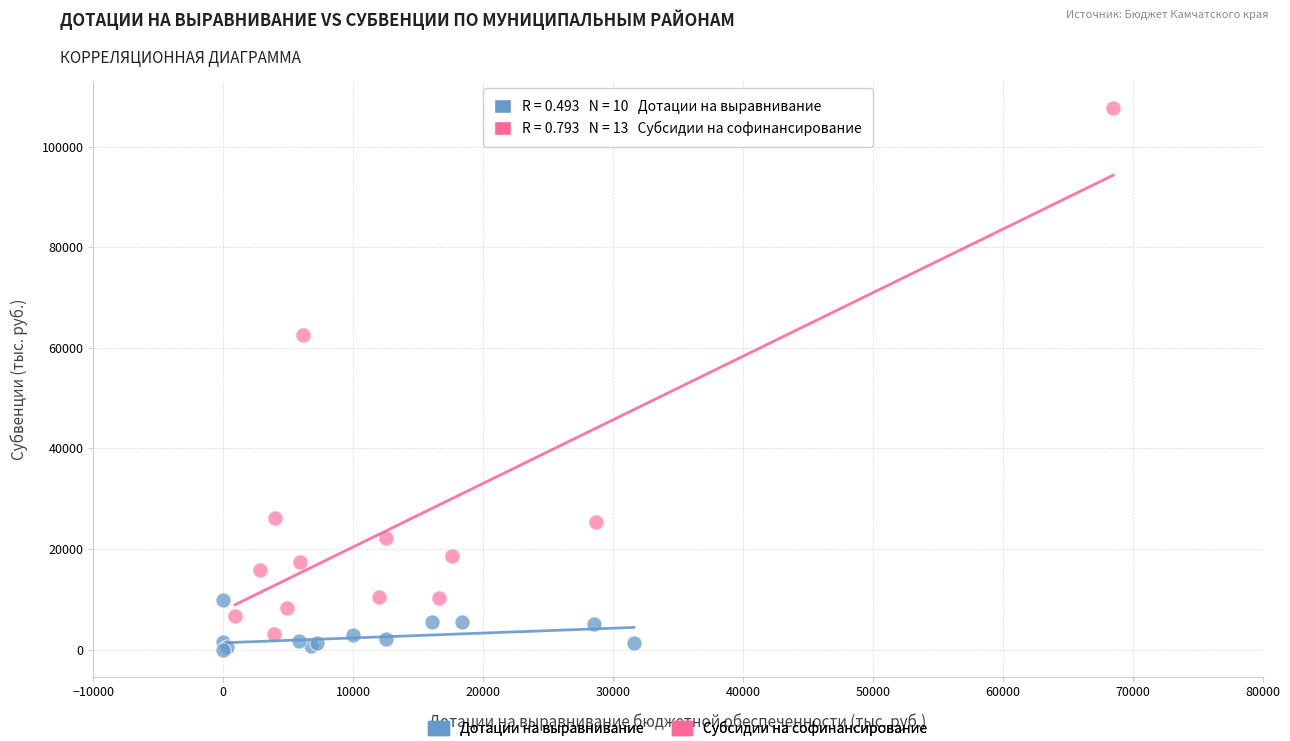

Which series contains the highest Y value?

Субсидии на софинансирование